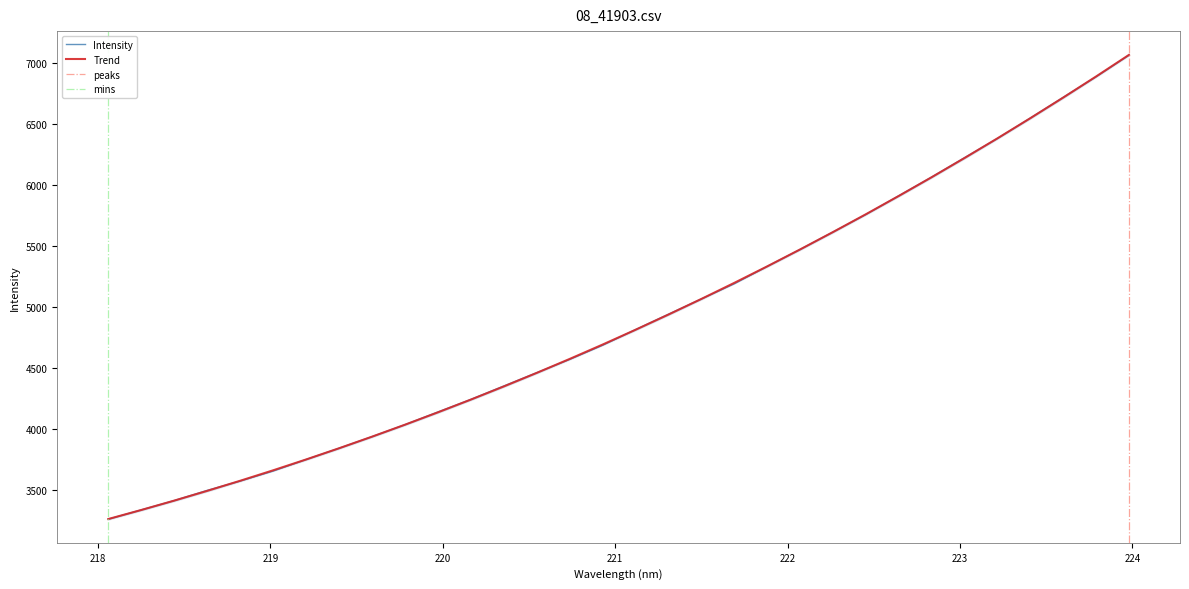

How many categories are shown in the chart?

32